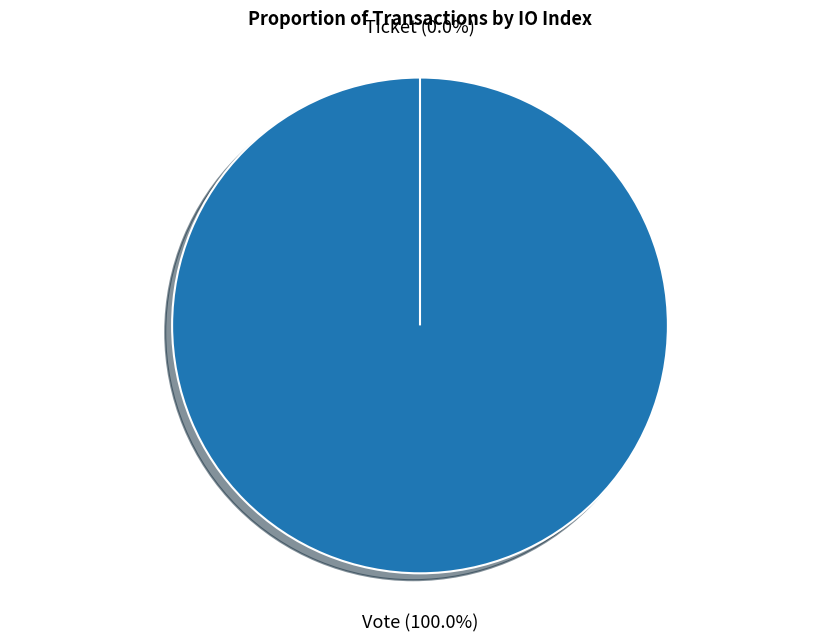

Is the sum of Ticket and Vote greater than half?

Yes